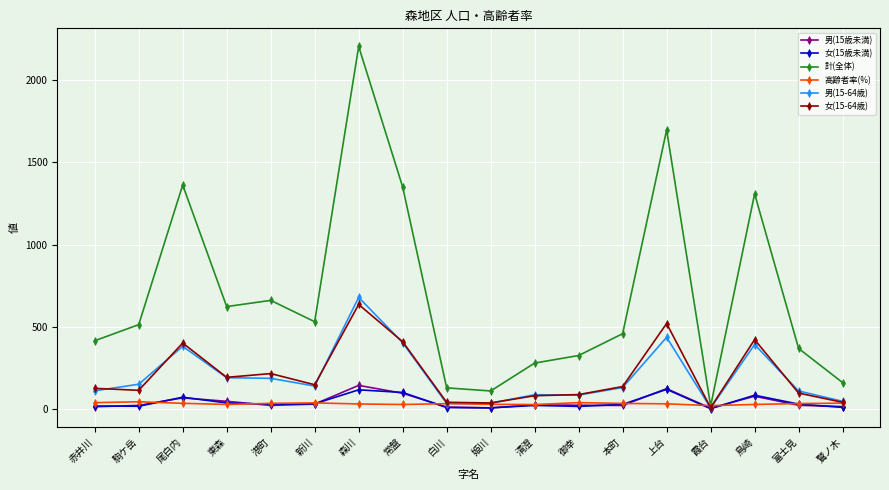

The value of 女(15-64歳) at 本町 is 135.0. True or false?

True